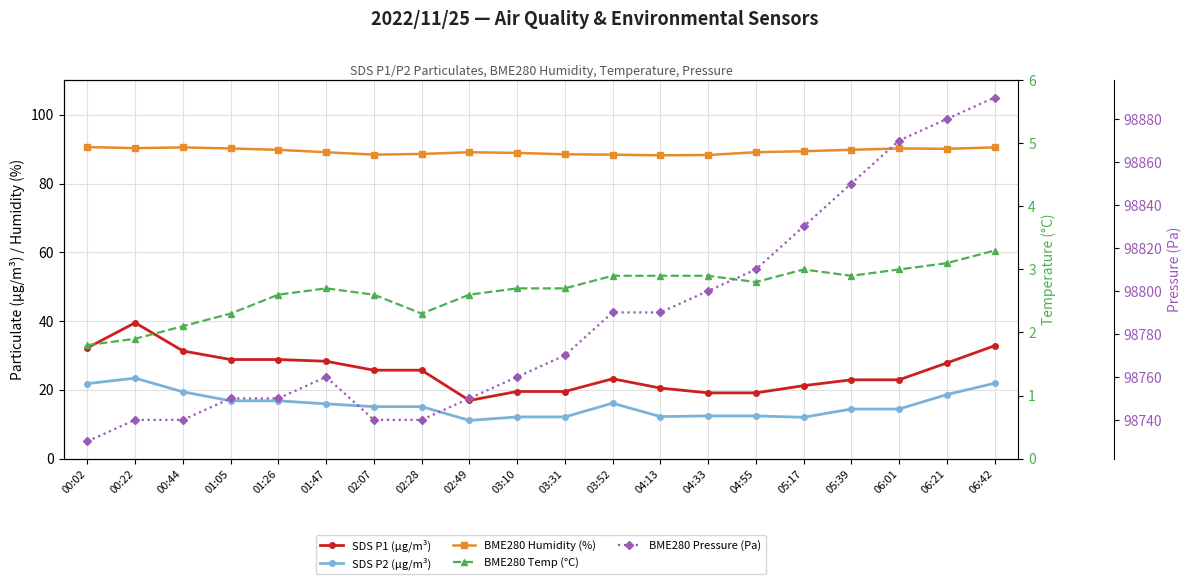

Reading left to right, transcribe all the data shown in this chart.

SDS P1 (µg/m³): 00:02=32.2	00:22=39.5	00:44=31.3	01:05=28.8	01:26=28.8	01:47=28.3	02:07=25.7	02:28=25.7	02:49=16.9	03:10=19.5	03:31=19.5	03:52=23.2	04:13=20.5	04:33=19.1	04:55=19.1	05:17=21.2	05:39=22.9	06:01=22.9	06:21=27.8	06:42=32.8
SDS P2 (µg/m³): 00:02=21.8	00:22=23.4	00:44=19.4	01:05=16.8	01:26=16.8	01:47=15.9	02:07=15.1	02:28=15.1	02:49=11.1	03:10=12.1	03:31=12.1	03:52=16.1	04:13=12.2	04:33=12.4	04:55=12.4	05:17=12.0	05:39=14.4	06:01=14.4	06:21=18.6	06:42=21.9
BME280 Humidity (%): 00:02=90.6	00:22=90.3	00:44=90.5	01:05=90.2	01:26=89.8	01:47=89.1	02:07=88.4	02:28=88.6	02:49=89.1	03:10=88.9	03:31=88.5	03:52=88.4	04:13=88.2	04:33=88.3	04:55=89.1	05:17=89.4	05:39=89.8	06:01=90.2	06:21=90.1	06:42=90.5
BME280 Temp (°C): 00:02=1.8	00:22=1.9	00:44=2.1	01:05=2.3	01:26=2.6	01:47=2.7	02:07=2.6	02:28=2.3	02:49=2.6	03:10=2.7	03:31=2.7	03:52=2.9	04:13=2.9	04:33=2.9	04:55=2.8	05:17=3.0	05:39=2.9	06:01=3.0	06:21=3.1	06:42=3.3
BME280 Pressure (Pa): 00:02=98730.0	00:22=98740.0	00:44=98740.0	01:05=98750.0	01:26=98750.0	01:47=98760.0	02:07=98740.0	02:28=98740.0	02:49=98750.0	03:10=98760.0	03:31=98770.0	03:52=98790.0	04:13=98790.0	04:33=98800.0	04:55=98810.0	05:17=98830.0	05:39=98850.0	06:01=98870.0	06:21=98880.0	06:42=98890.0